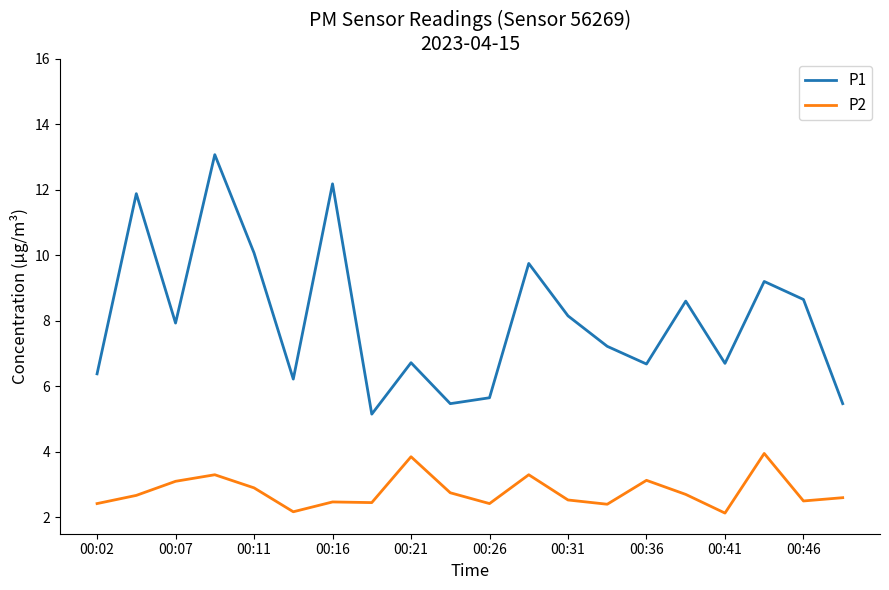

Rank the series by their maximum value, from lowest to highest.

P2, P1